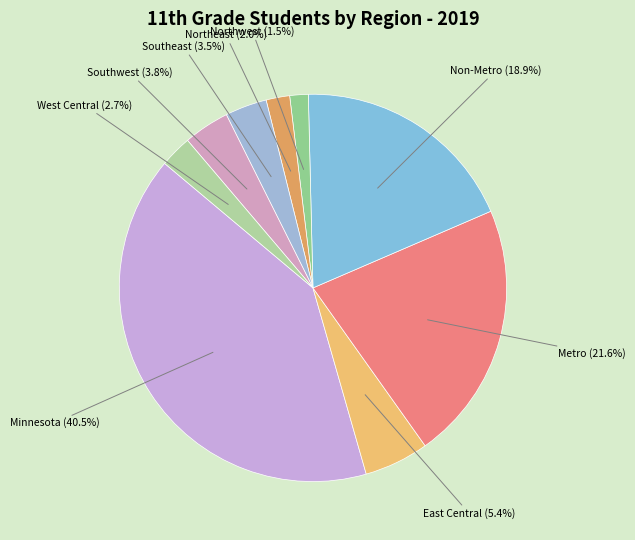

How many slices are in this pie chart?

9